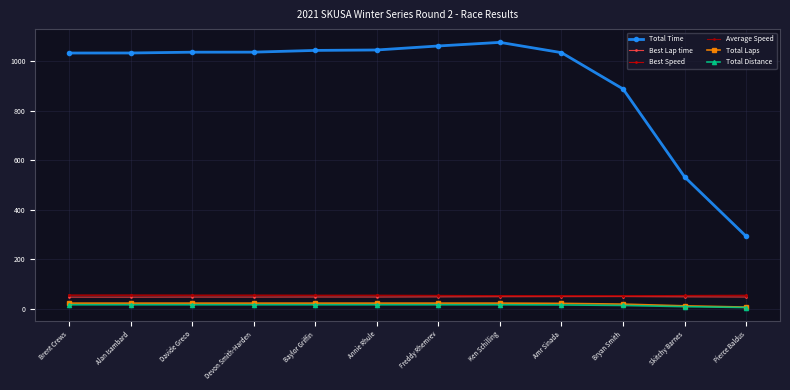

What is the smallest value displayed?

4.2